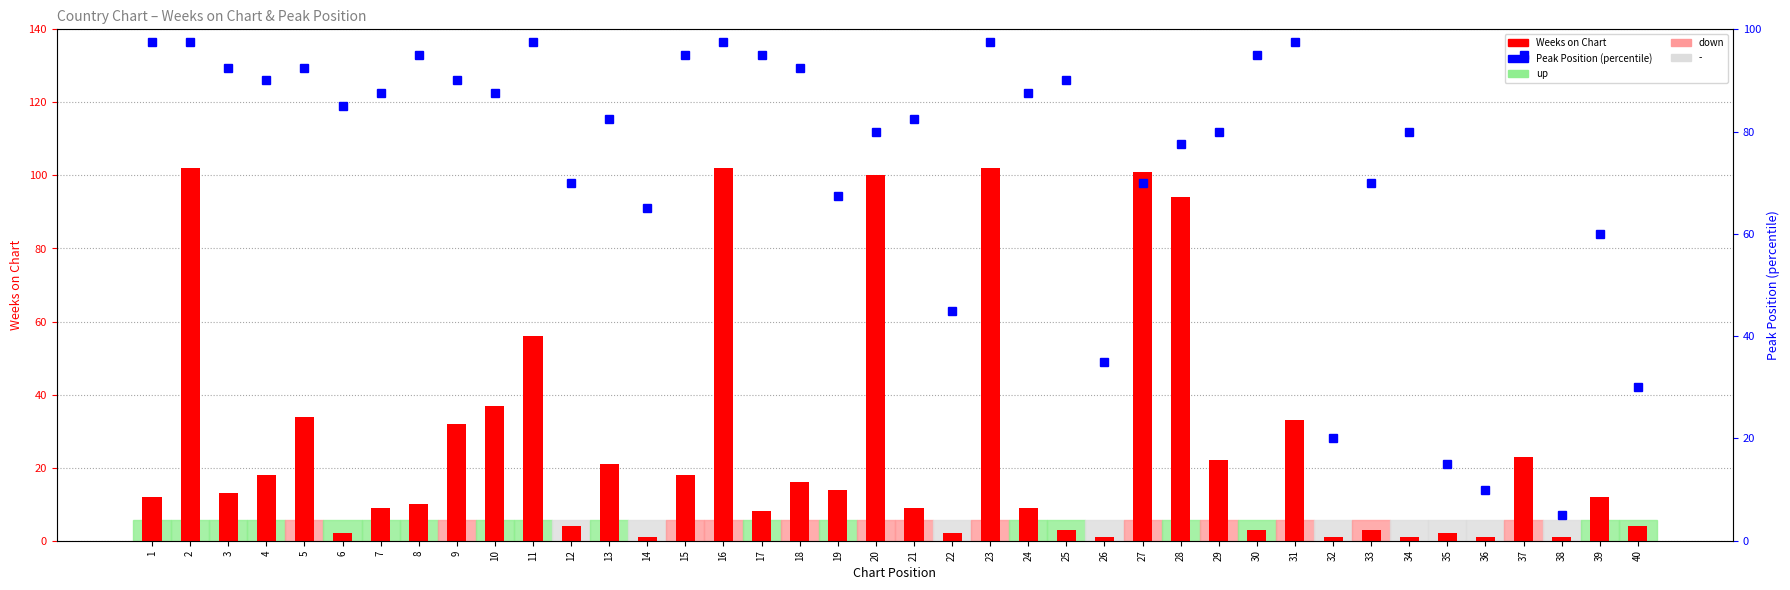

What is the sum of all Weeks on Chart values?

1036.0